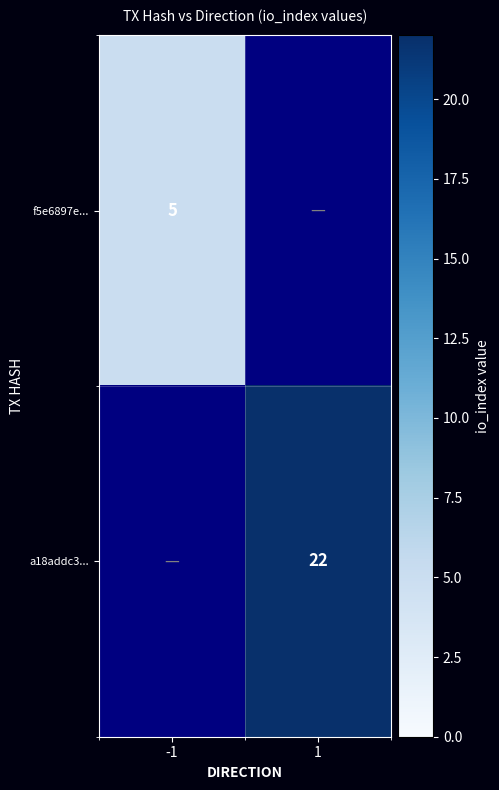

Which category has the highest value across all series?

1